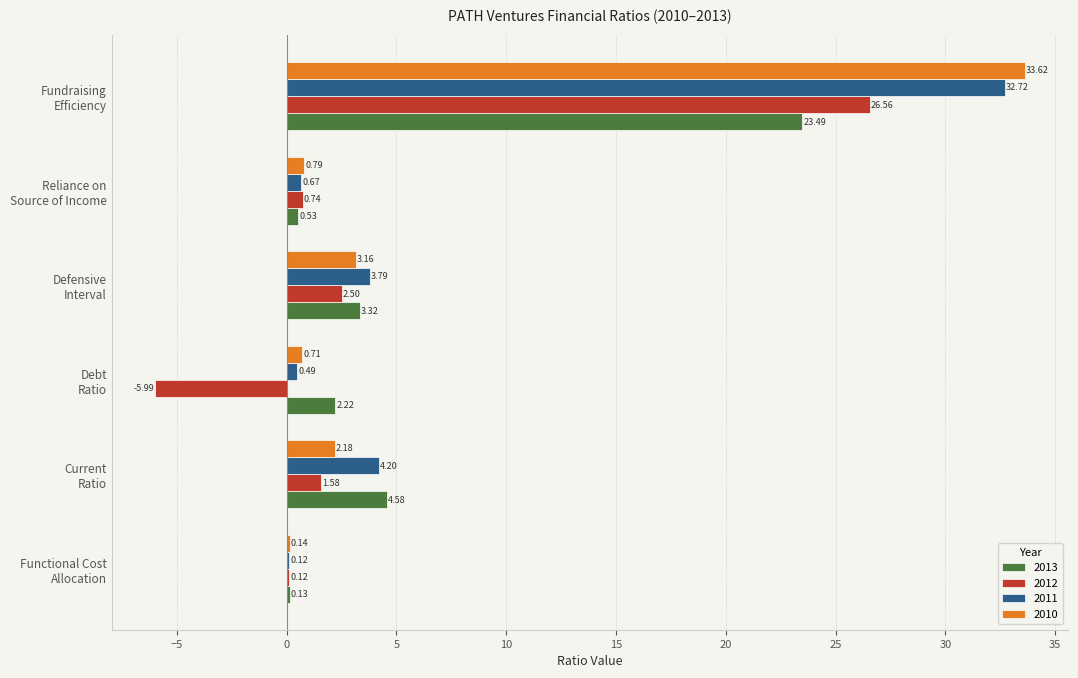

Which series has the largest total across all categories?

2011